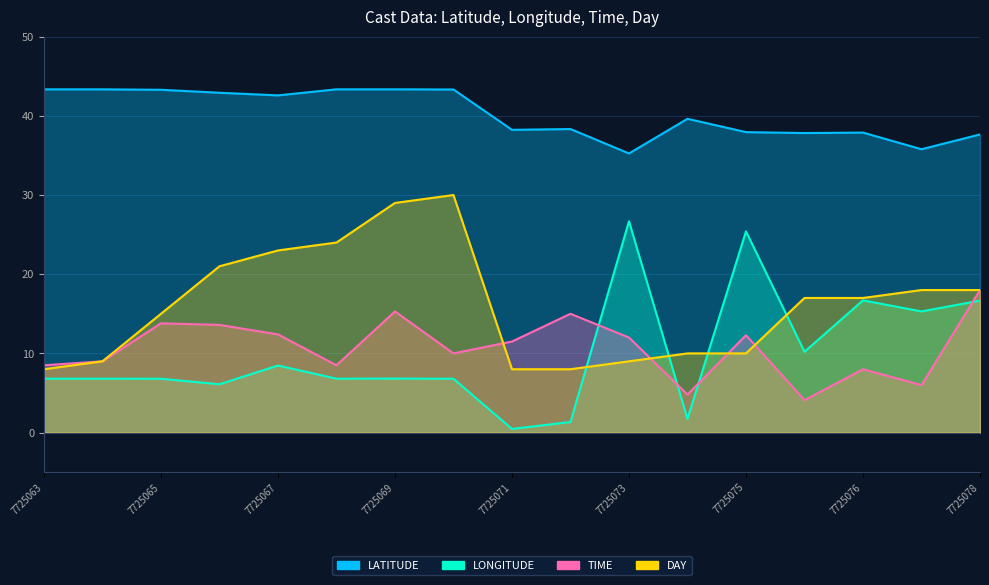

What is the difference between the highest and lowest values at 7725076?

29.9